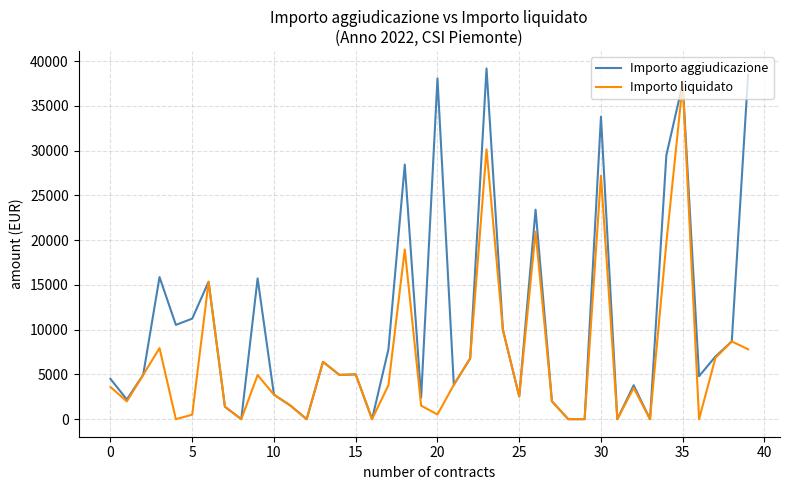

Does the chart display data point markers on the line(s)?

No